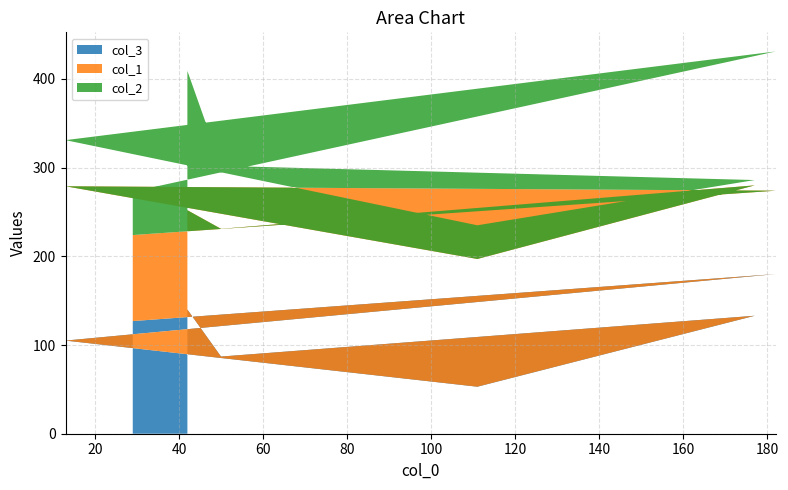

Reading left to right, transcribe all the data shown in this chart.

col_3: 127	180	105	53	133	87	140
col_1: 97	94	174	144	147	144	112
col_2: 49	157	52	38	6	71	157